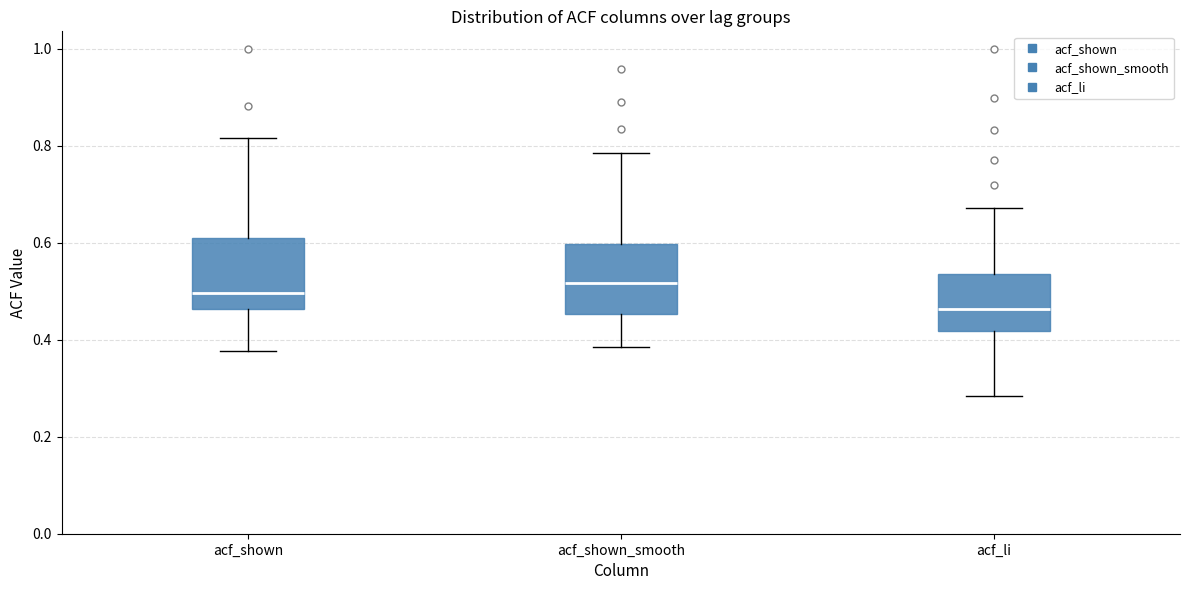

Reading left to right, read every box against the y-axis: the position of its median line, the range the box covers, and the ends of its whiskers. The values are not printed on the chart, so give them approximately, as read against the axis.

acf_shown: median 0.50, box 0.46 to 0.62, whiskers 0.38 to 0.82
acf_shown_smooth: median 0.52, box 0.46 to 0.60, whiskers 0.38 to 0.78
acf_li: median 0.46, box 0.42 to 0.54, whiskers 0.28 to 0.68